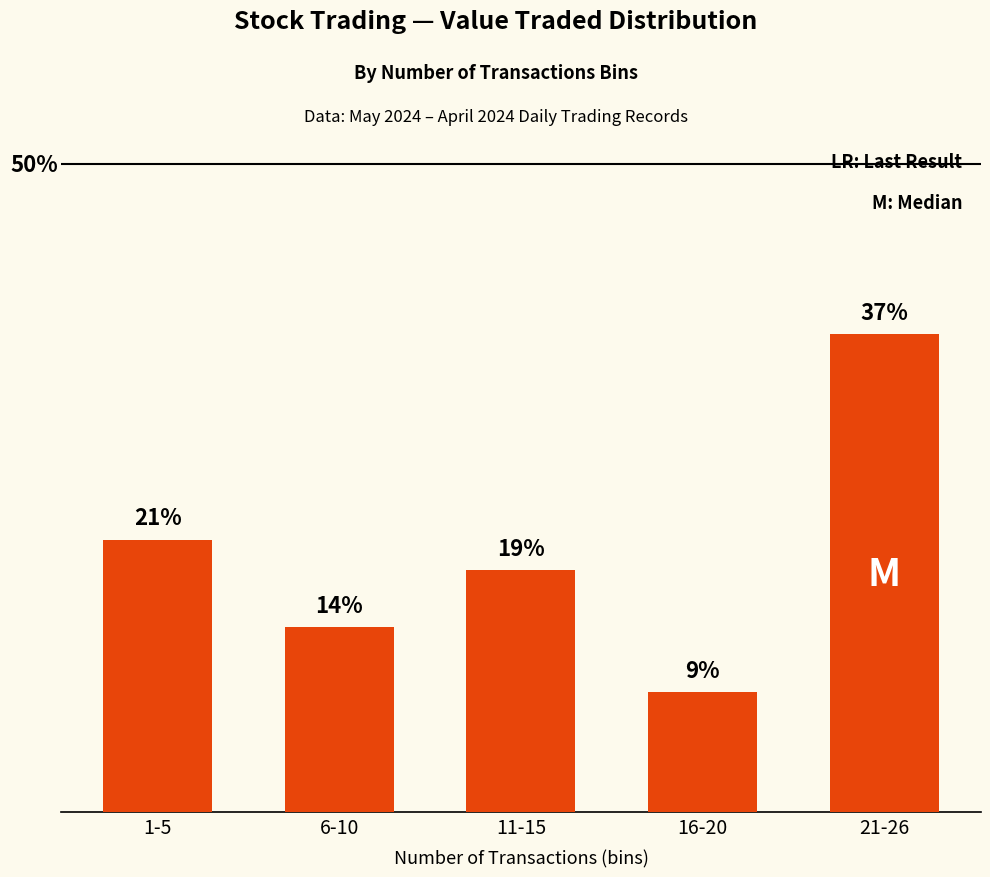

What is the difference between the maximum and minimum values?

27.6